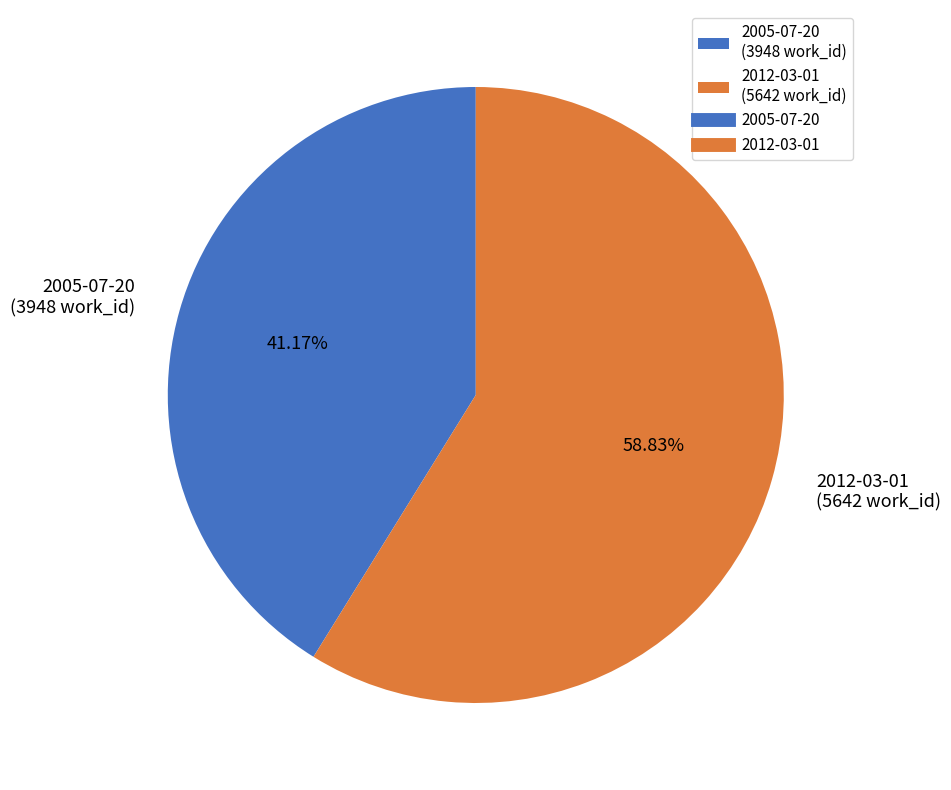

To the nearest percent, what portion does 2012-03-01 represent?

59%